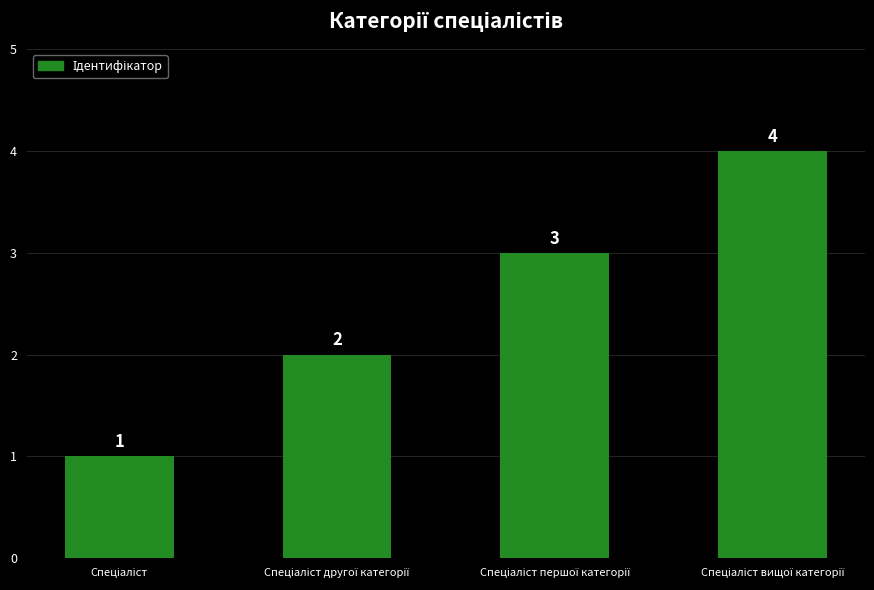

How many values are between 2 and 4?

3